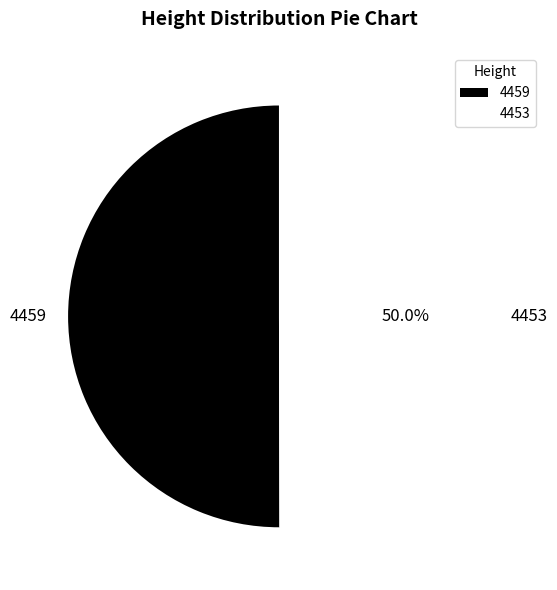

True or false: 4459 accounts for 39% of the total.

False